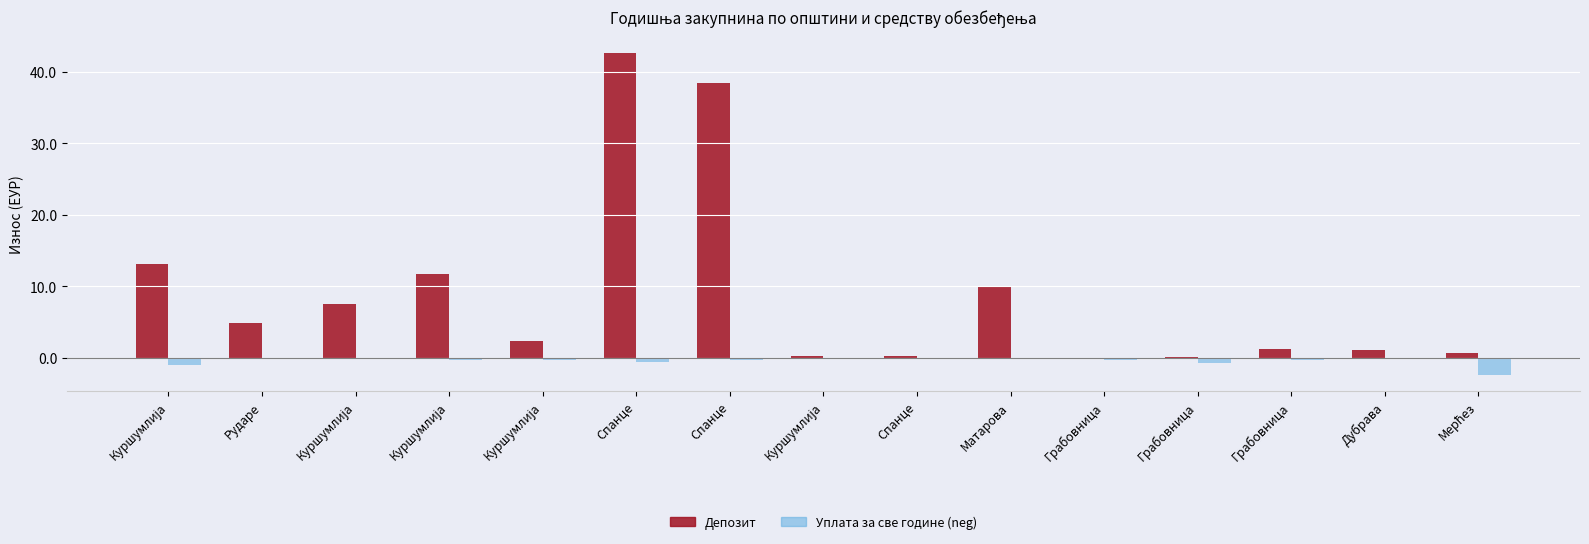

Does the chart contain stacked bars?

No